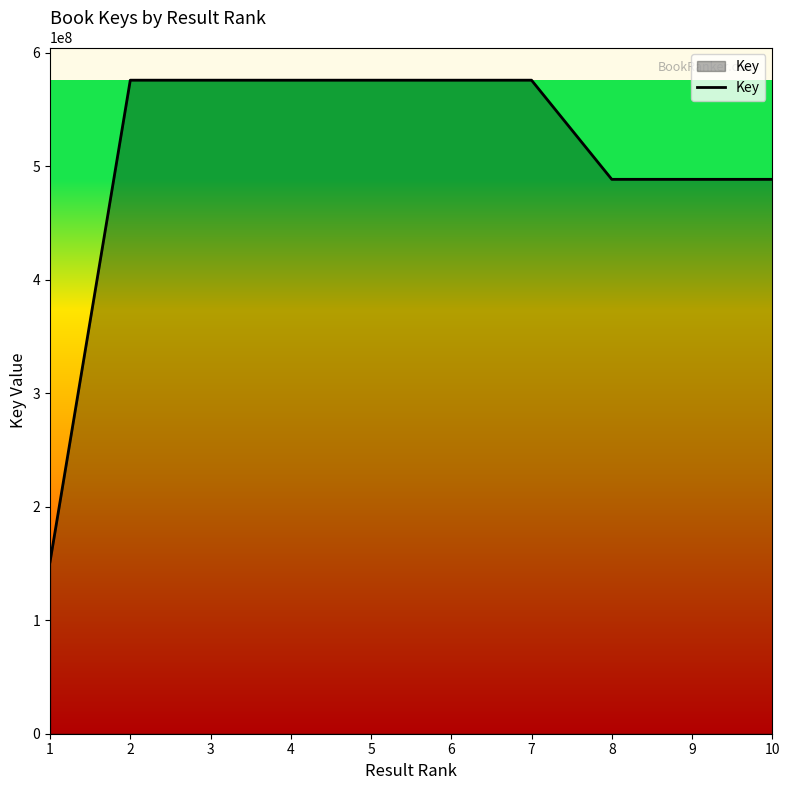

Which has a higher value, 2 or 1?

2